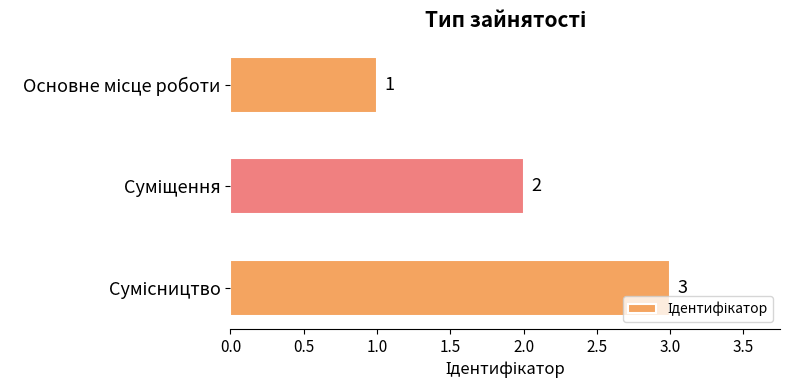

What is the greatest value displayed?

3